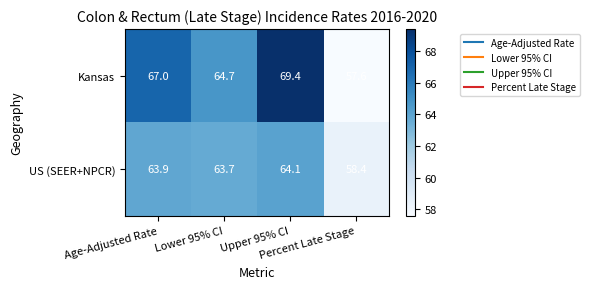

What is the total value across all series at Age-Adjusted Rate?

130.9